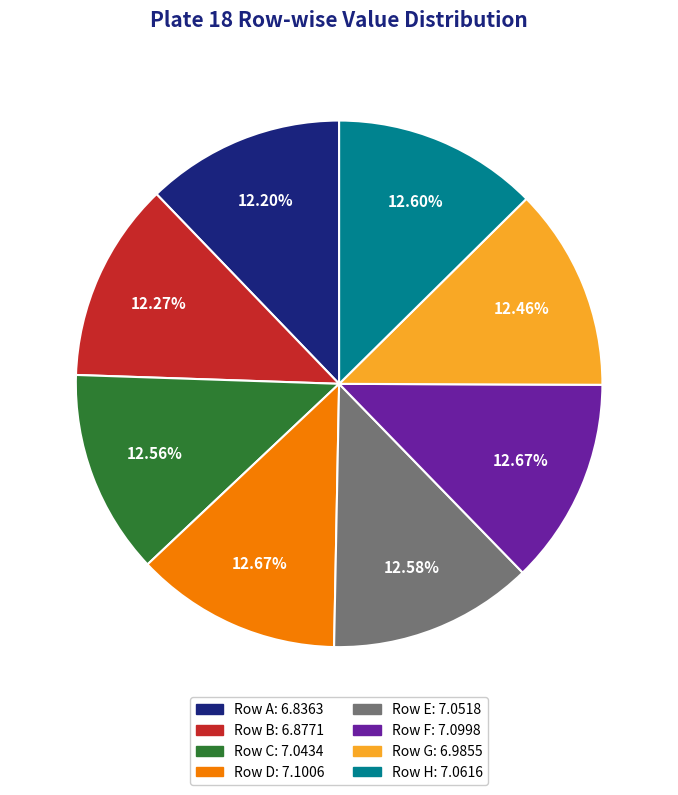

How many segments does this pie chart have?

8